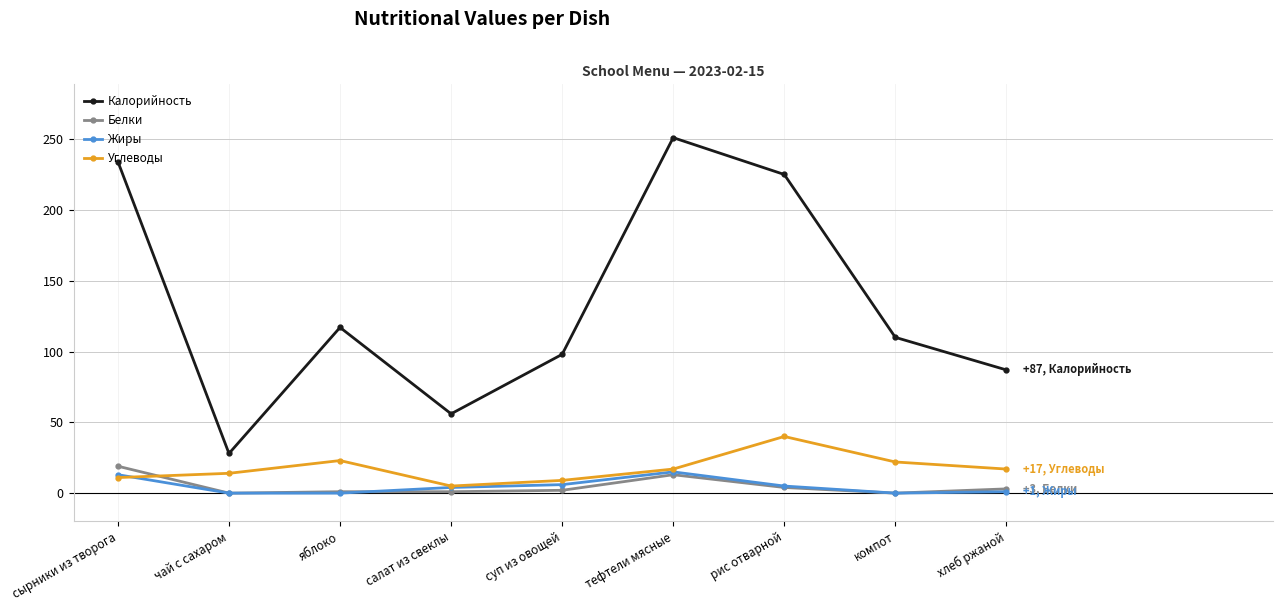

What is the sum of the Углеводы values at хлеб ржаной and яблоко?

40